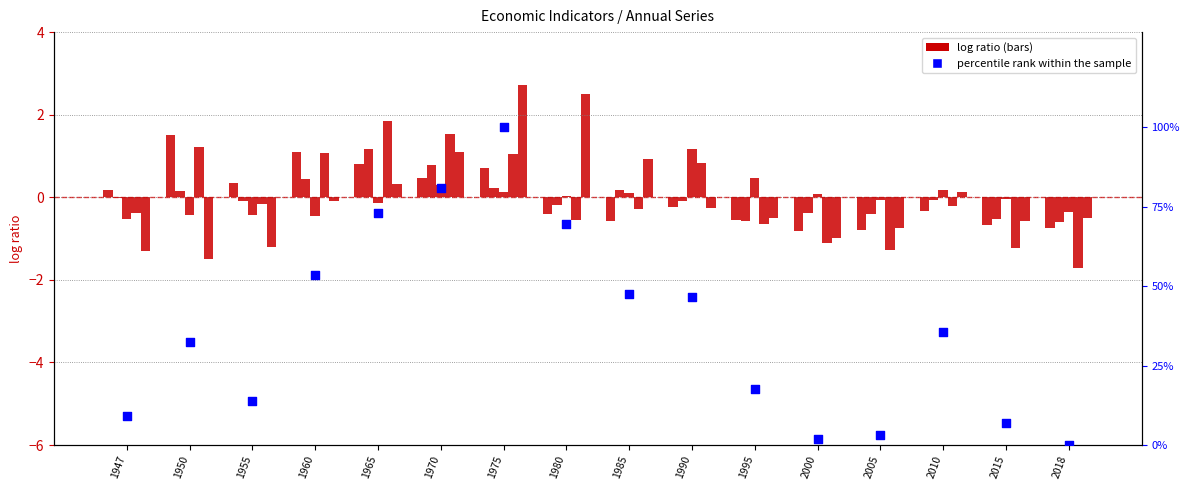

At how many categories does at least one series exceed 2?

14